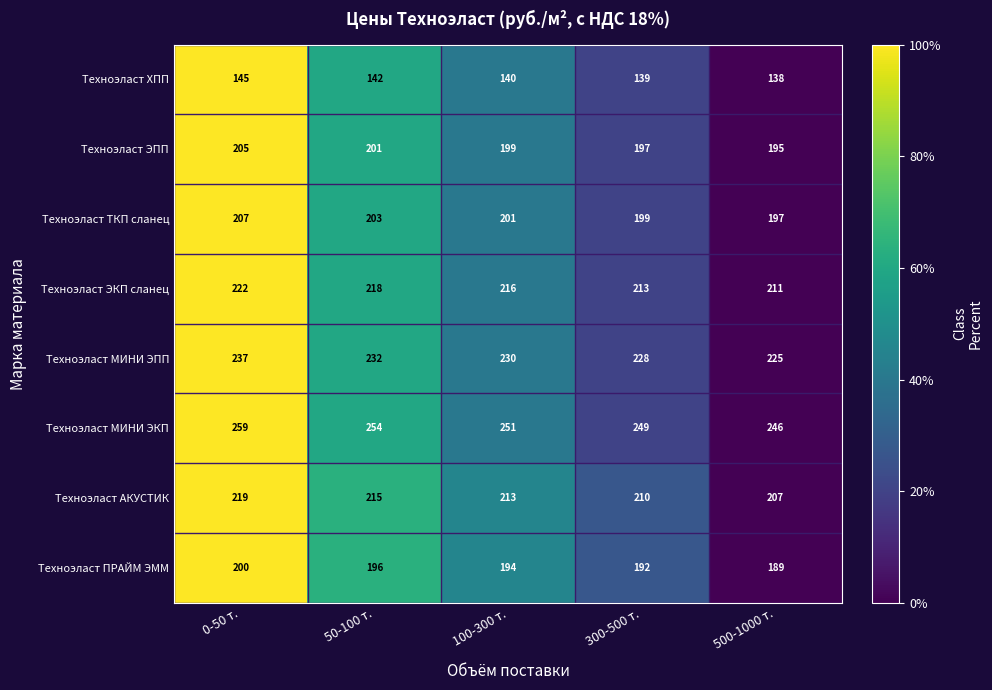

Which series has the widest spread of values?

Техноэласт МИНИ ЭКП